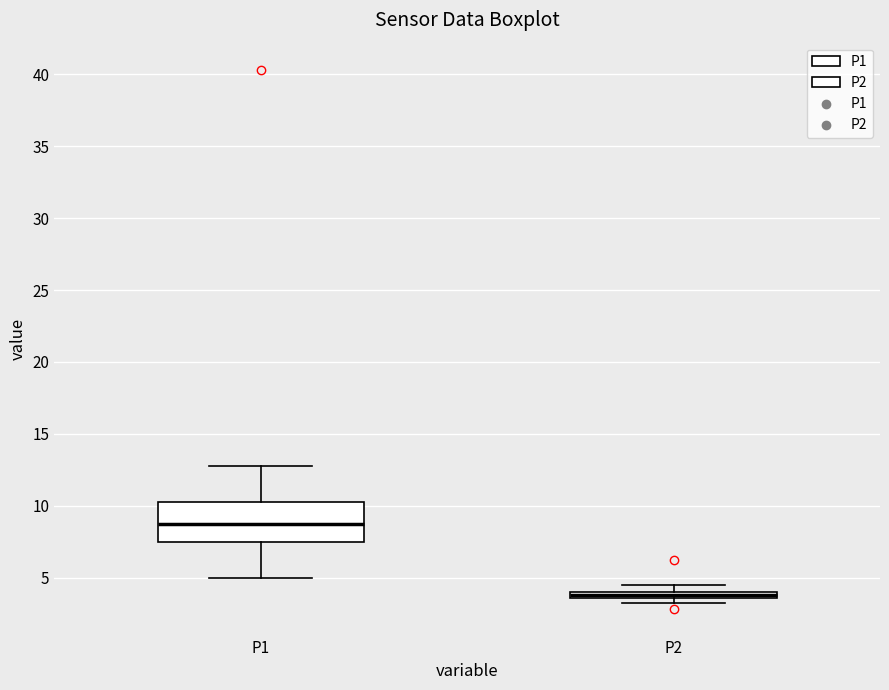

Which box has the lowest median line?

P2